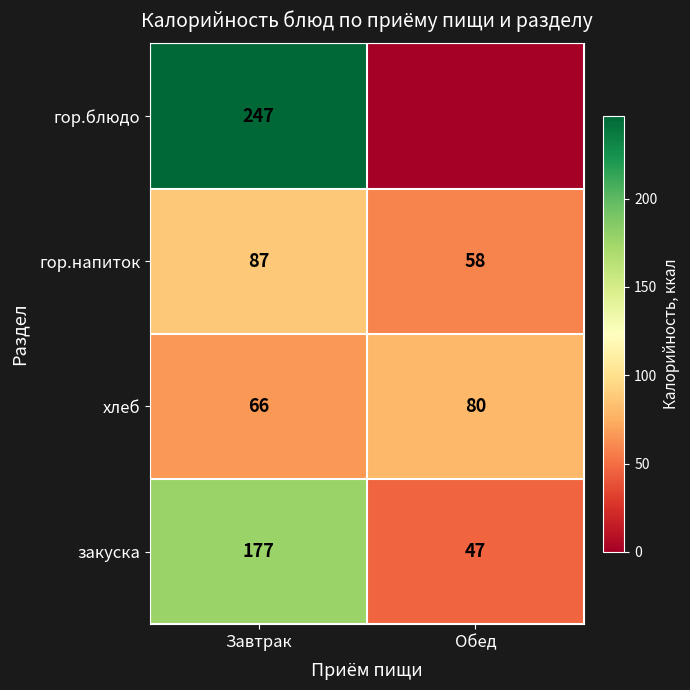

List the labels in order of закуска value, largest first.

Завтрак, Обед